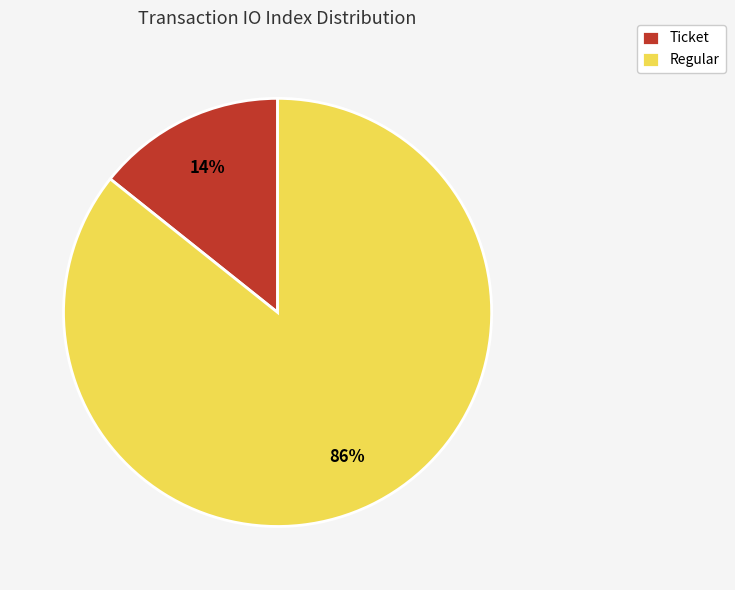

Does any single category account for the majority?

Yes